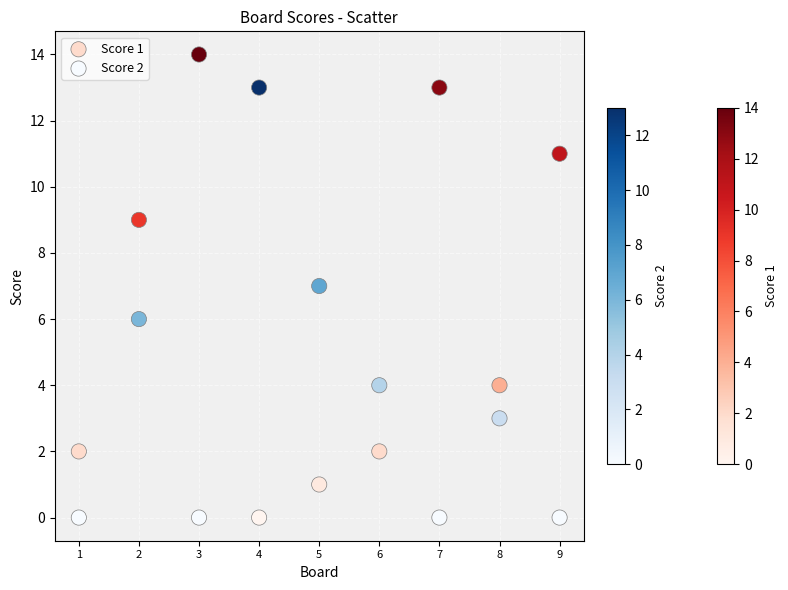

Across all data points, what is the range of X values (max minus min)?

8